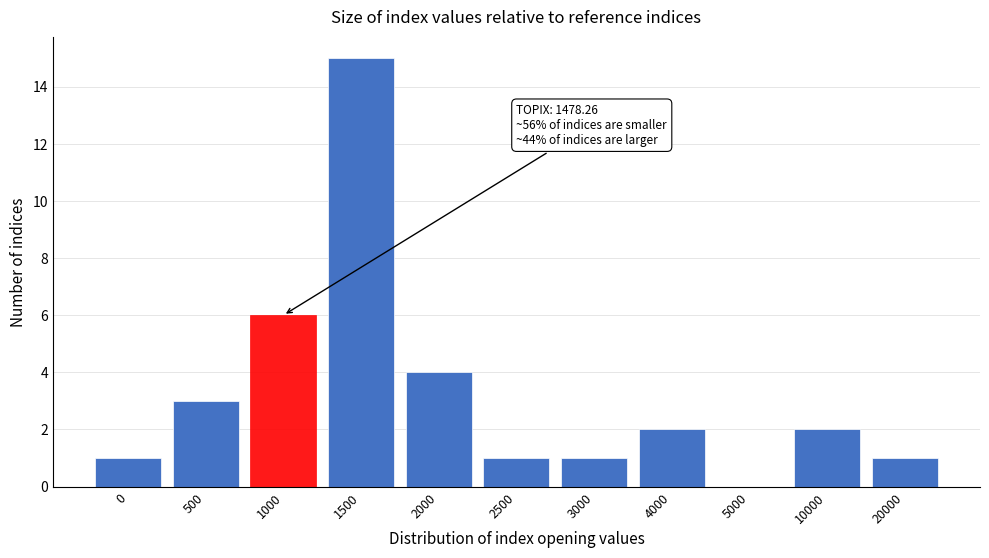

Reading left to right, extract all data points from this chart.

0=1	500=3	1000=6	1500=15	2000=4	2500=1	3000=1	4000=2	5000=0	10000=2	20000=1